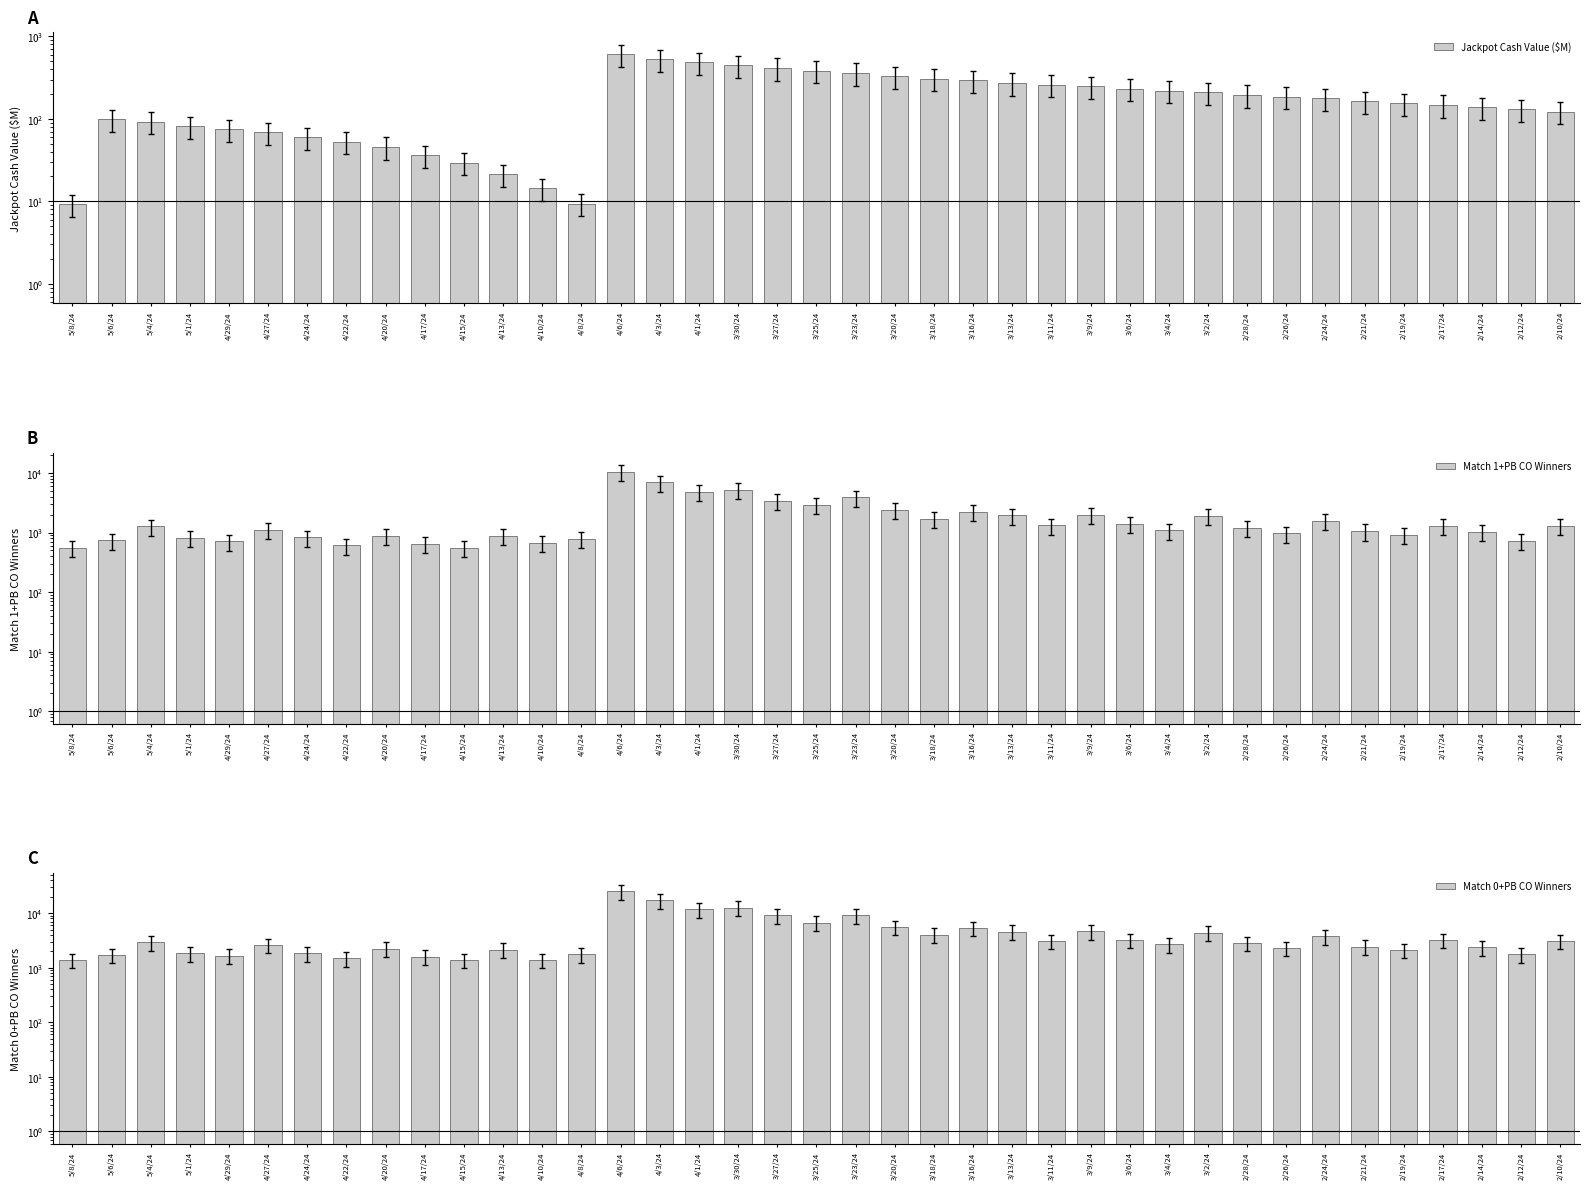

What is the difference between the second highest and minimum values in the Jackpot Cash Value ($M) series?

518.0